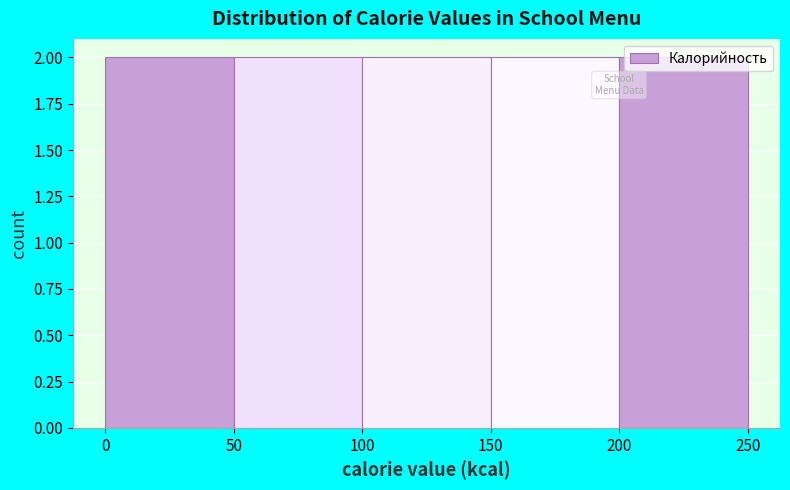

Reading left to right, list every bar in this chart as the range it spans on the x-axis followed by its height. The values are not printed on the chart, so give them approximately, as read against the axis.

0 to 50: 2
50 to 100: 2
100 to 150: 2
150 to 200: 2
200 to 250: 2